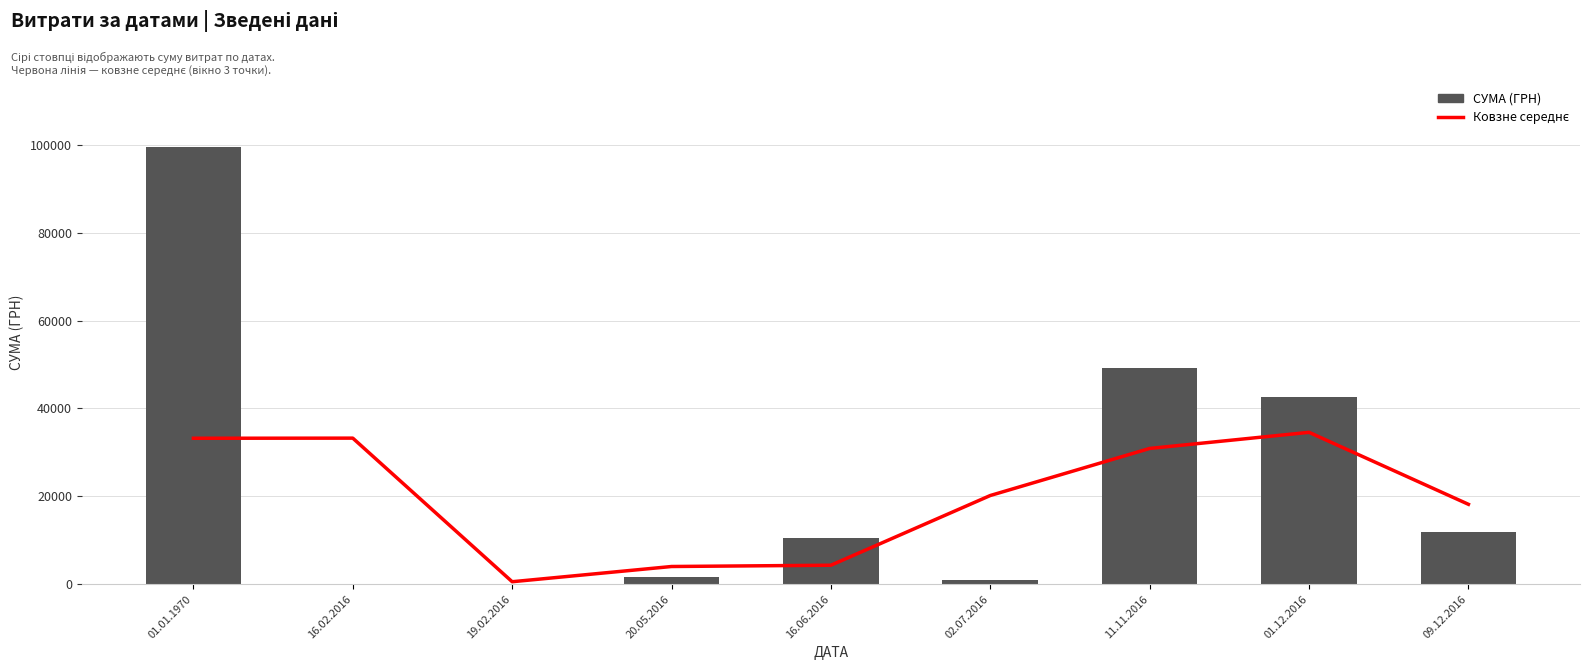

What position from the right is 01.12.2016?

2